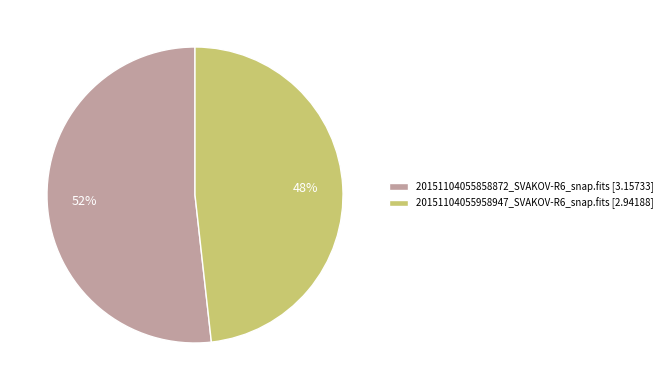

Is there any slice that represents more than half of the pie?

Yes